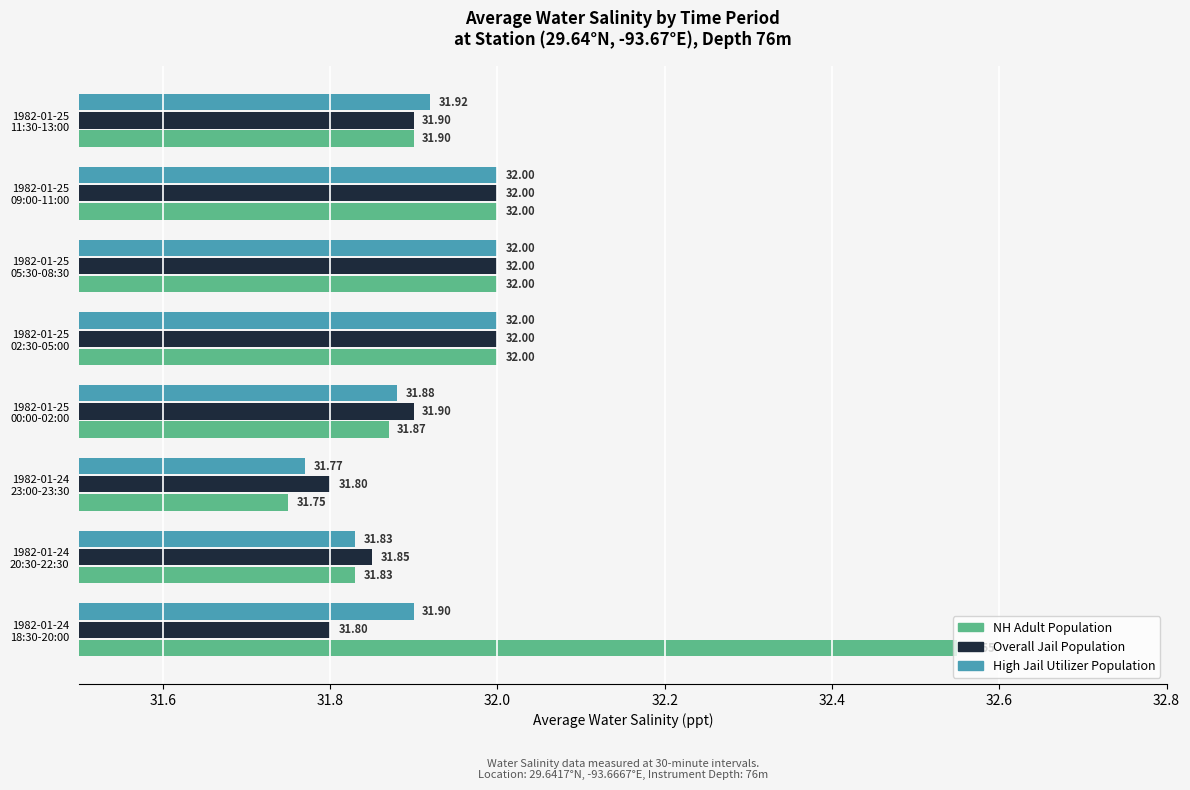

Which series has the largest total across all categories?

NH Adult Population